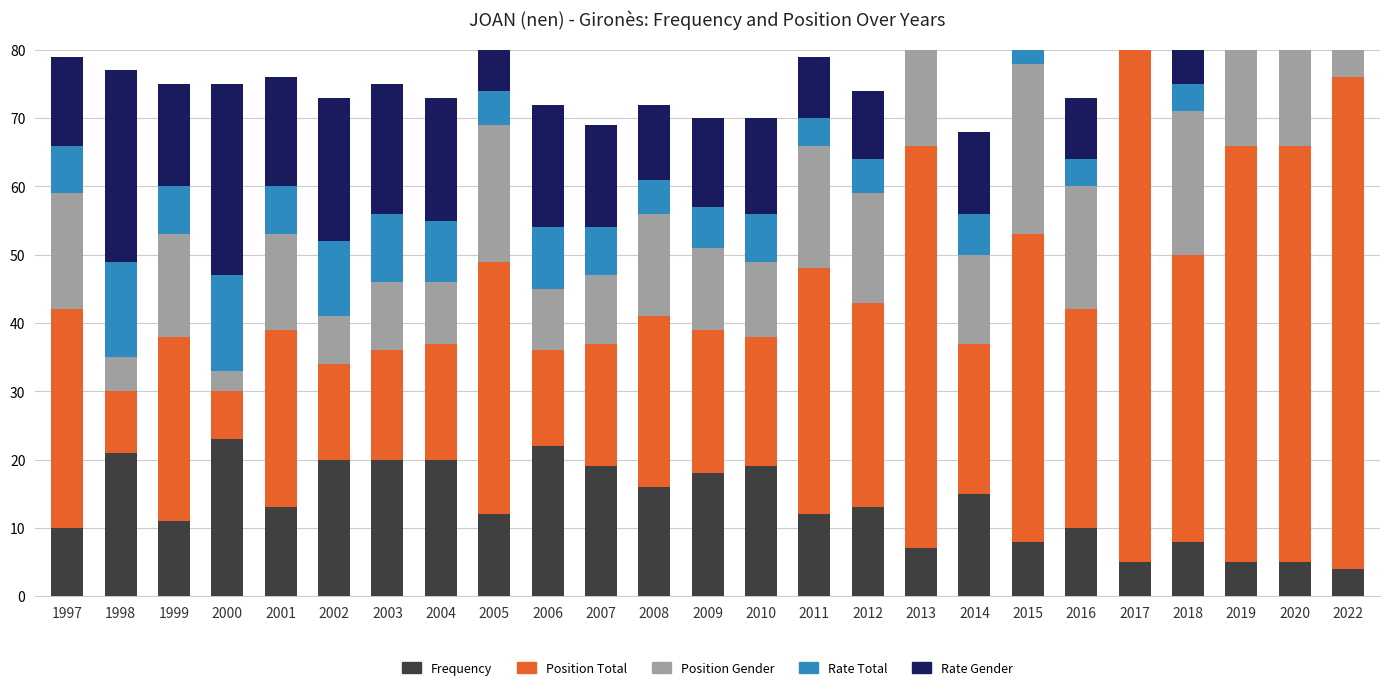

Which series changed the most between 2004 and 2010?

Rate Gender